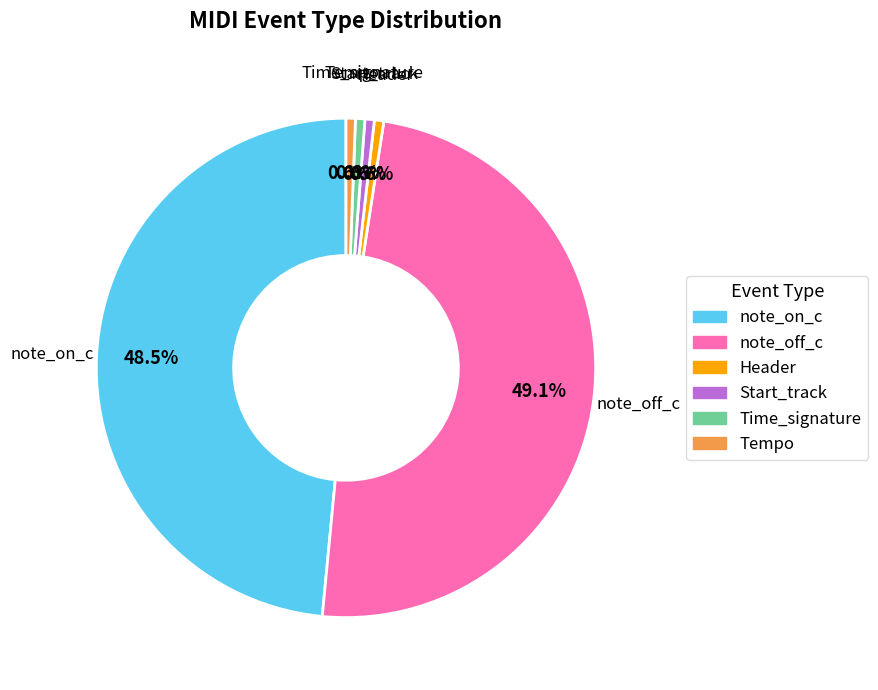

What is the ratio of the value at note_on_c to the value at Header?

80.0